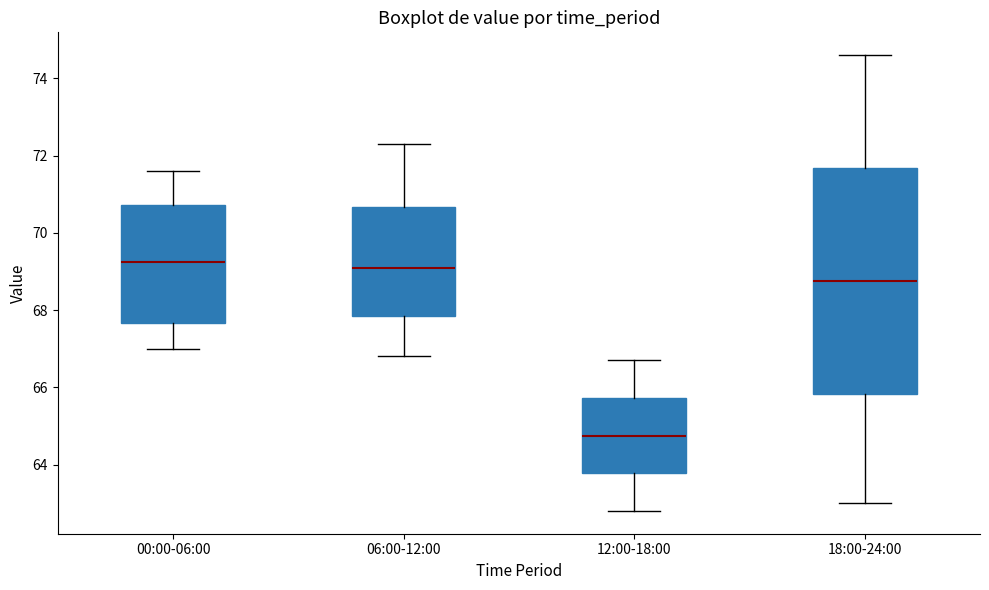

Comparing the boxes themselves (not the whiskers), which one is the tallest?

18:00-24:00